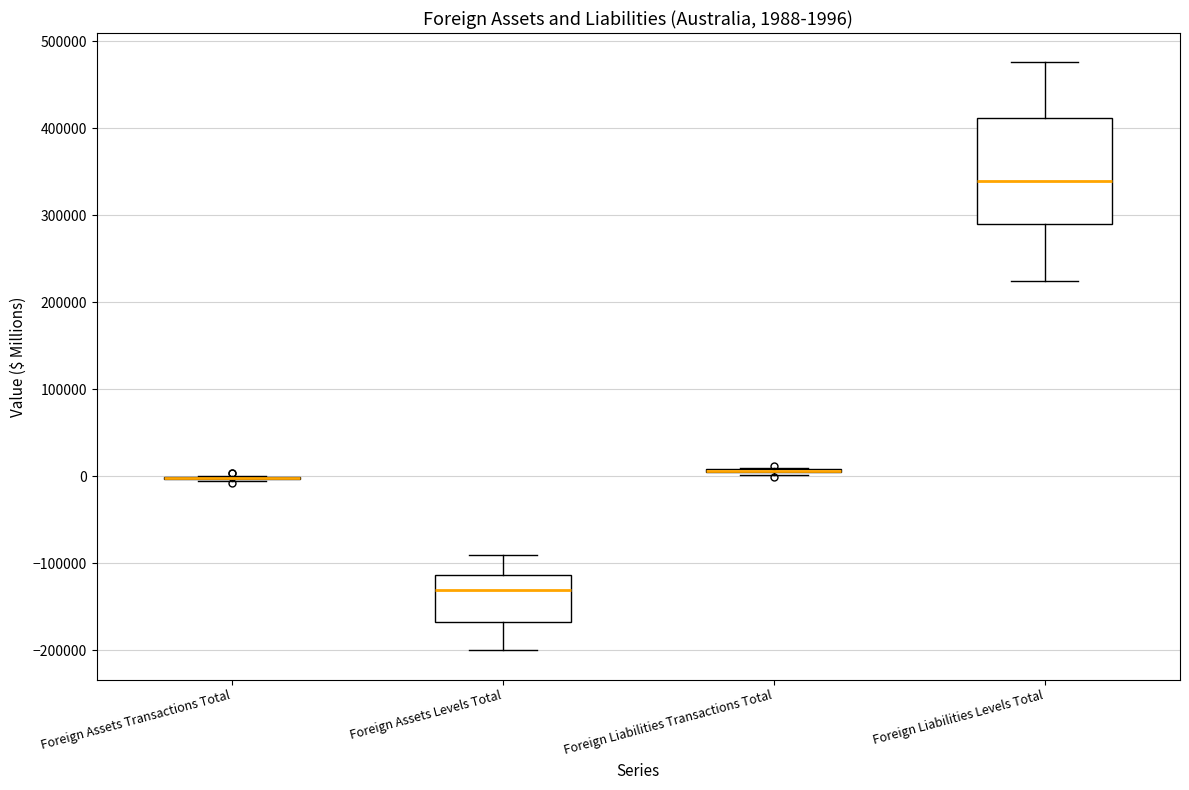

Which box is the tallest, from its lower edge to its upper edge?

Foreign Liabilities Levels Total